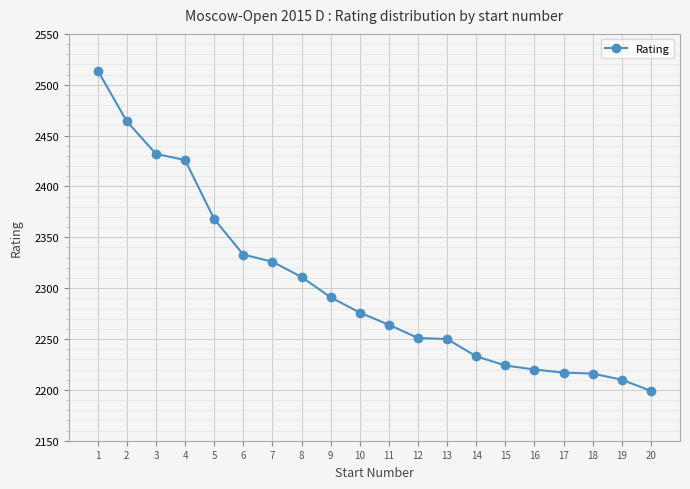

Which has a higher value, 19 or 6?

6